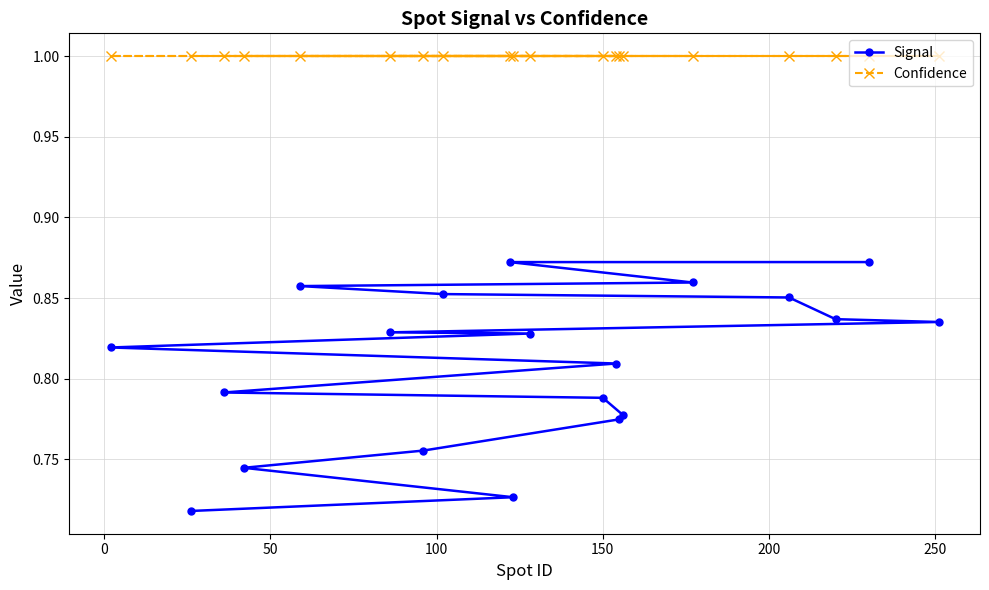

Rank the series by their maximum value, from lowest to highest.

Signal, Confidence